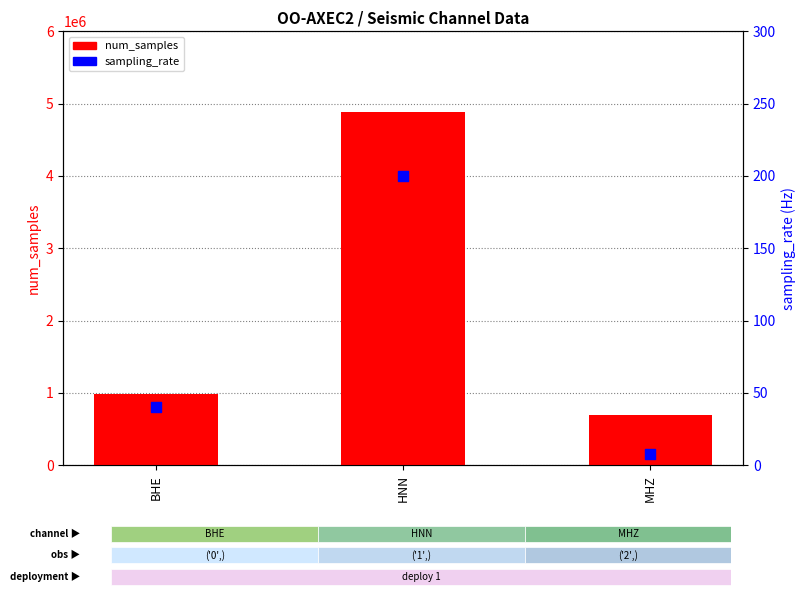

At how many categories does at least one series exceed 1471112?

1